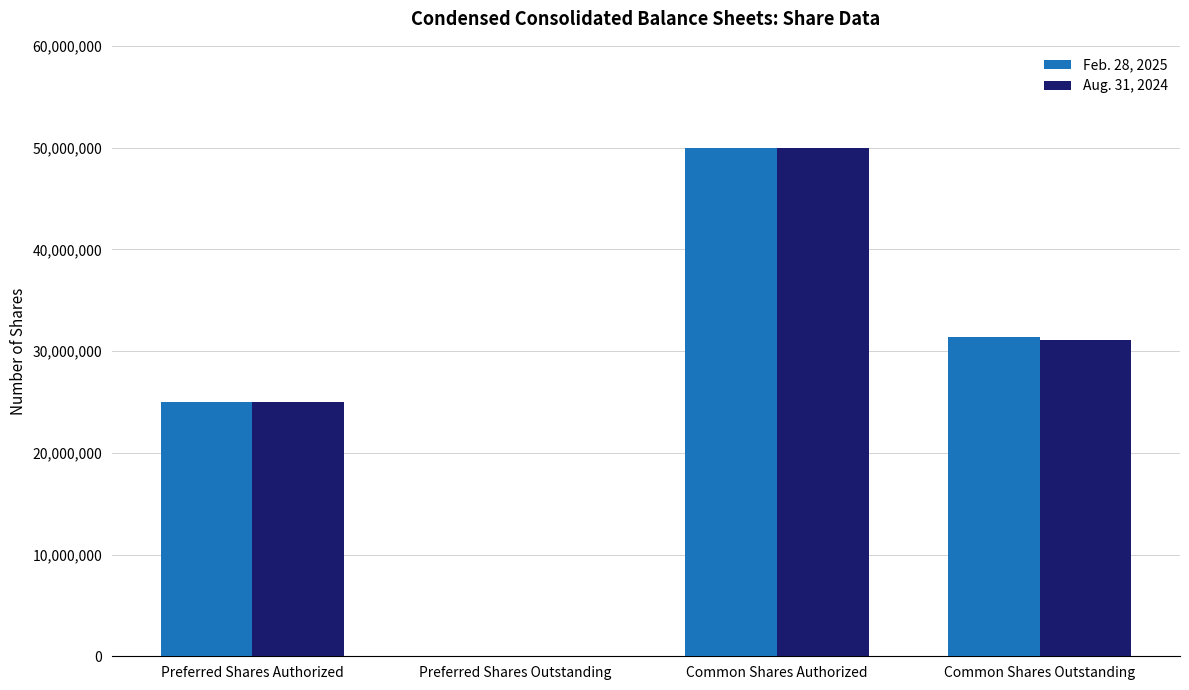

What is the total value across all series at Common Shares Outstanding?

62522000